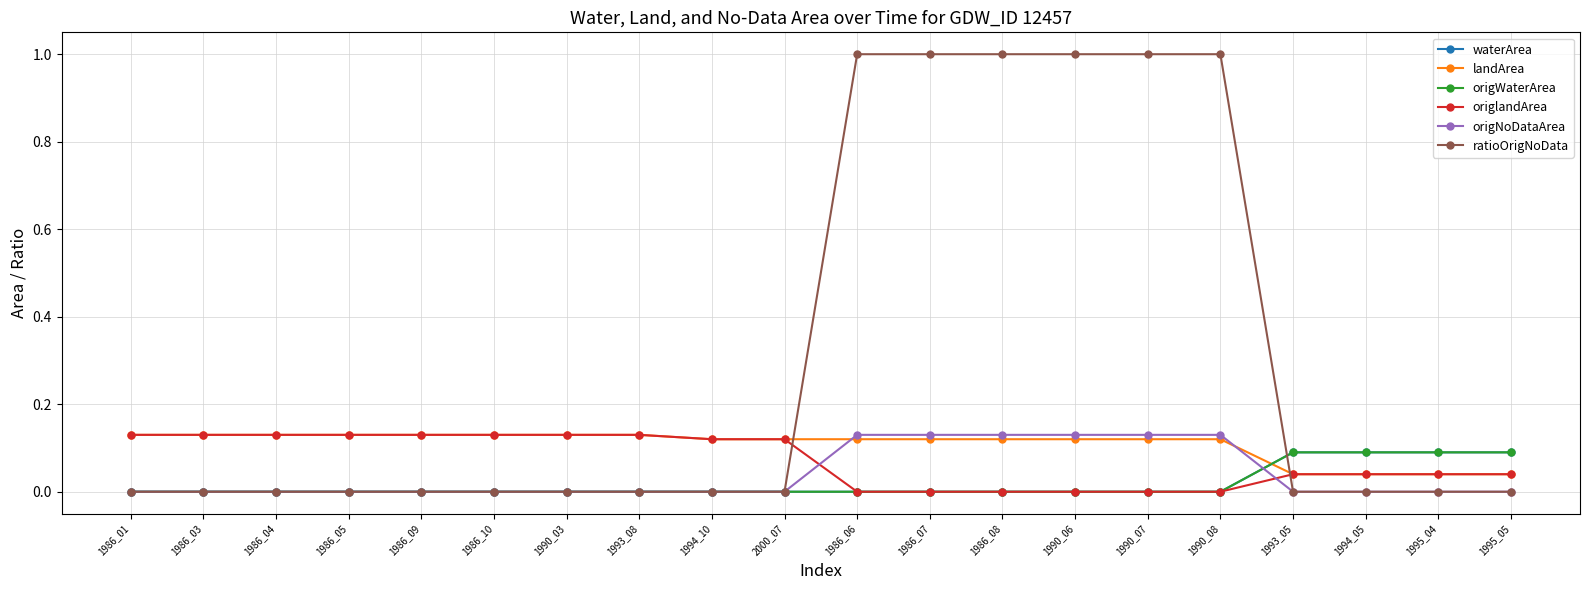

How many data points in origNoDataArea are above 0?

6